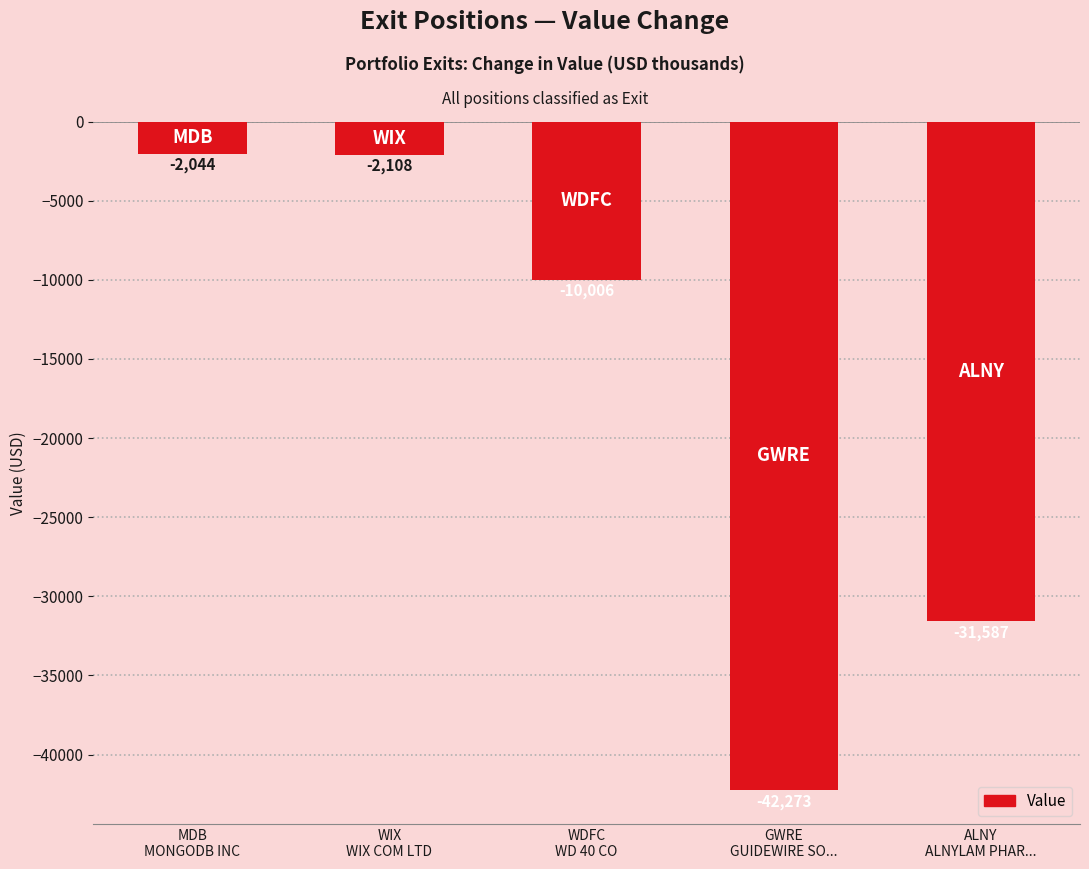

What is the difference between the second highest and minimum values?

40165